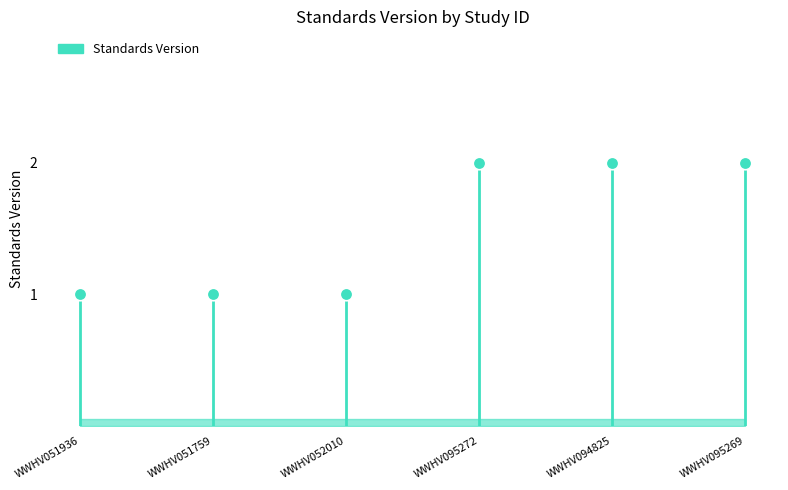

Where is the data nearest to the value 1?

WWHV051936